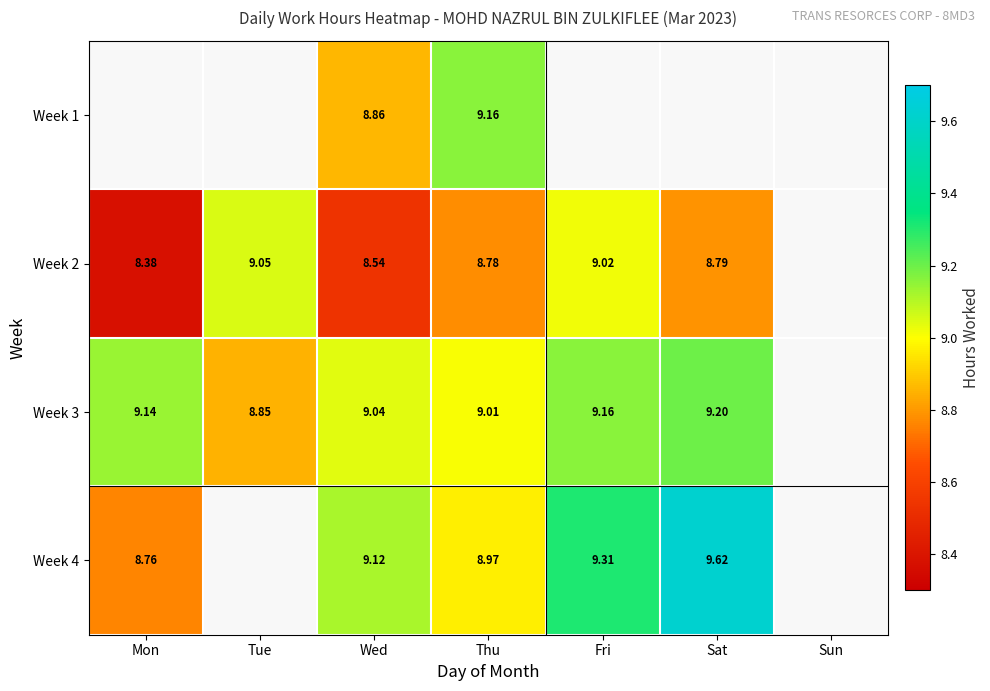

How many data points in Week 2 are above 8?

6